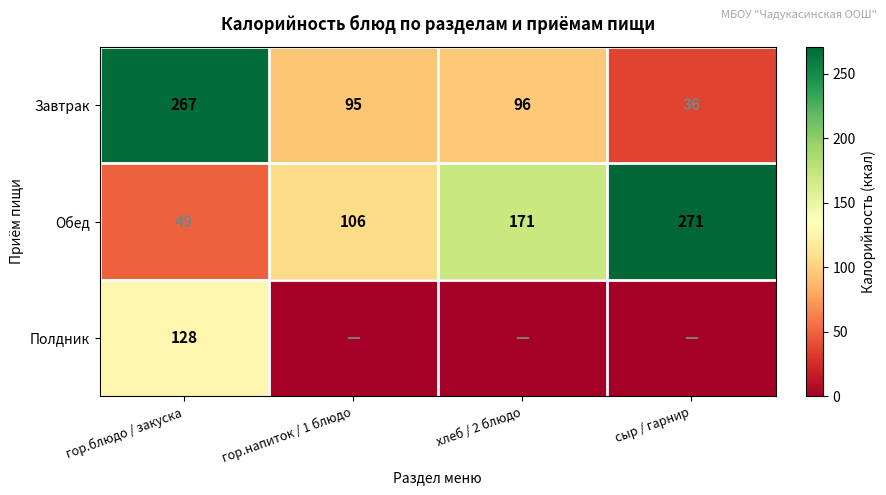

Which category has the highest value in the Завтрак series?

гор.блюдо / закуска